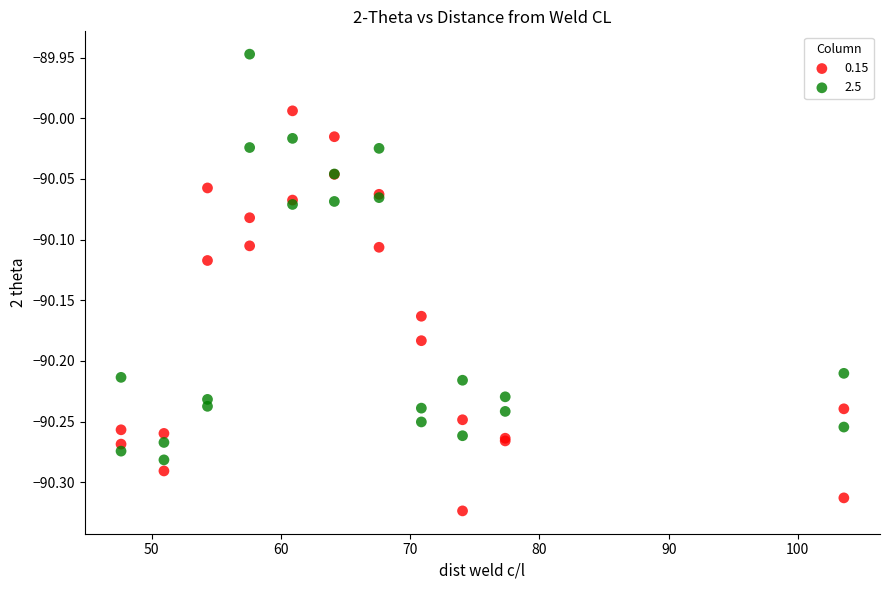

What are all the series names shown in the legend?

0.15, 2.5